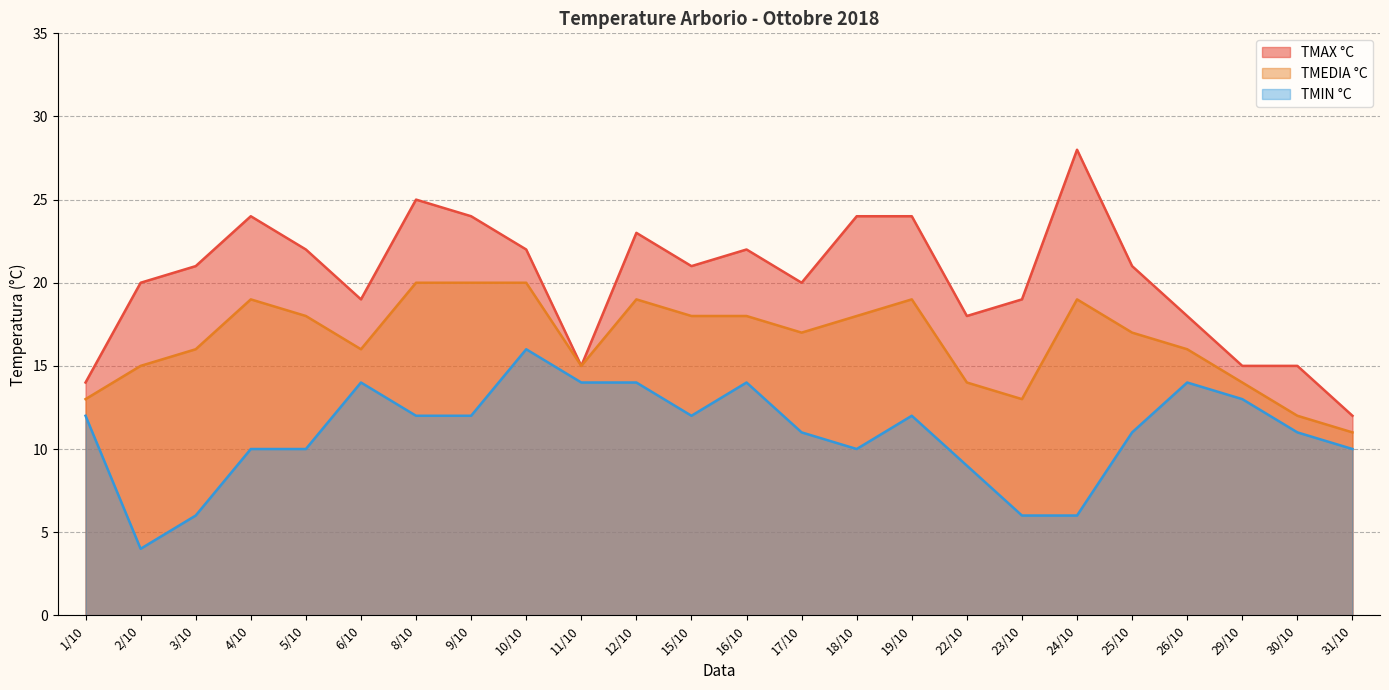

At which category does the chart reach its peak across all series?

24/10